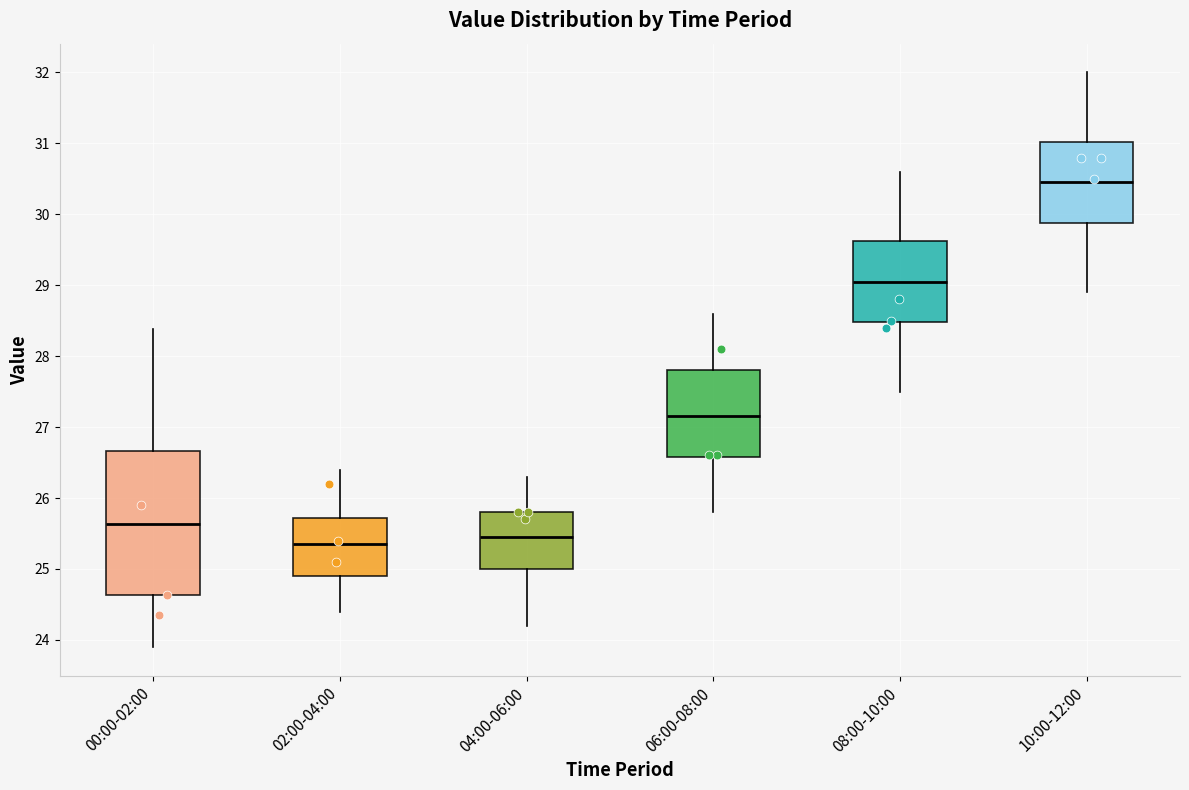

Reading left to right, transcribe this box plot: for each box, give where its median line is, the range the box spans, and where its two whiskers end, as read against the y-axis. The values are not printed on the chart, so give them approximately, as read against the axis.

00:00-02:00: median 25.6, box 24.6 to 26.7, whiskers 23.9 to 28.4
02:00-04:00: median 25.4, box 24.9 to 25.7, whiskers 24.4 to 26.4
04:00-06:00: median 25.5, box 25.0 to 25.8, whiskers 24.2 to 26.3
06:00-08:00: median 27.2, box 26.6 to 27.8, whiskers 25.8 to 28.6
08:00-10:00: median 29.1, box 28.5 to 29.6, whiskers 27.5 to 30.6
10:00-12:00: median 30.5, box 29.9 to 31.0, whiskers 28.9 to 32.0